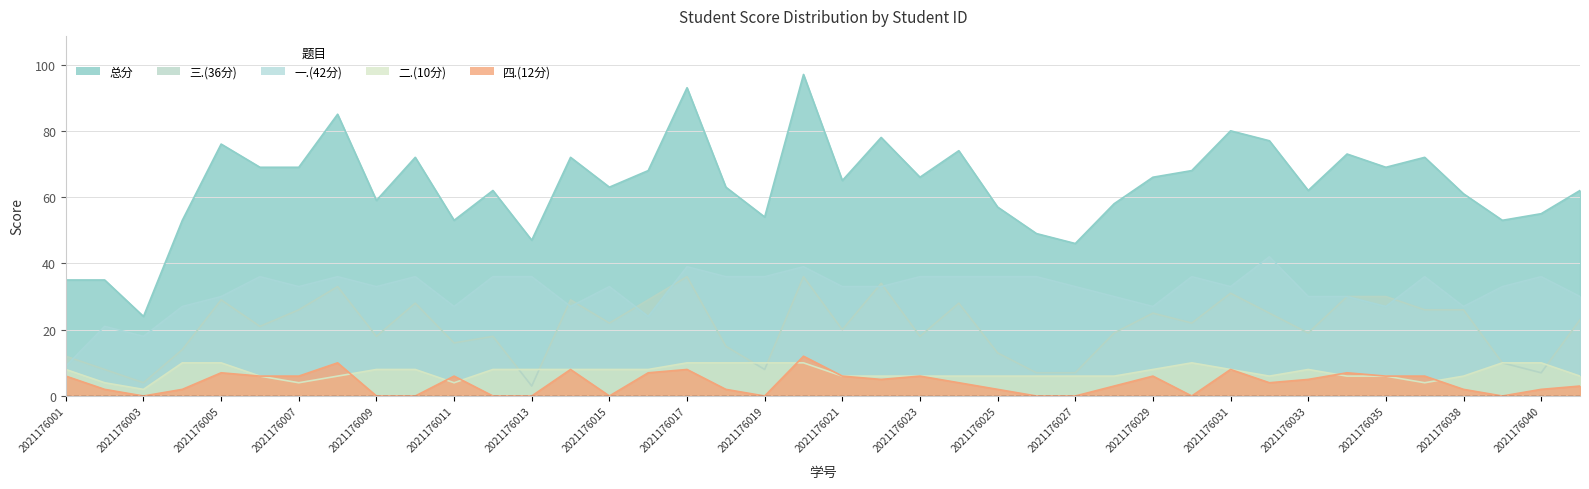

True or false: 一.(42分) has more than 2 interior local peaks.

True